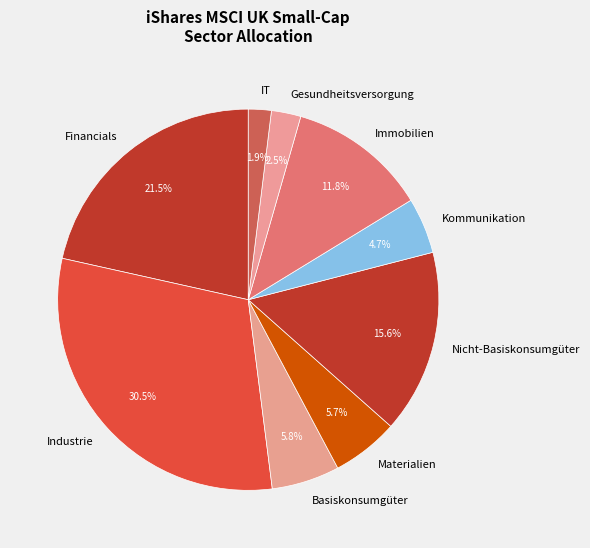

What is the largest slice in the pie chart?

Industrie